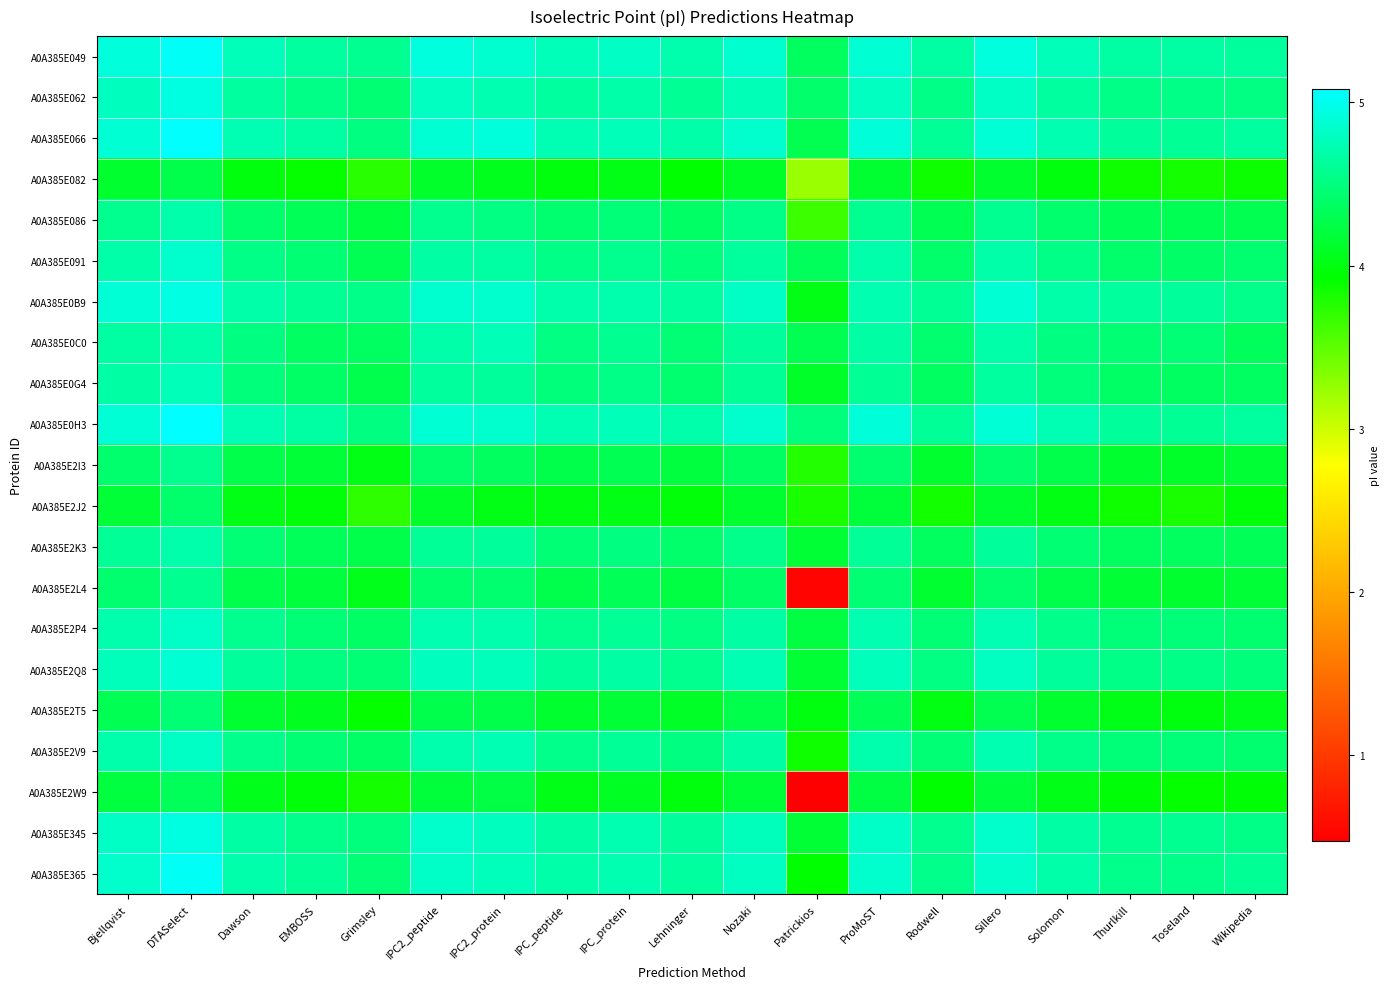

What is the minimum value shown in the chart?

0.5